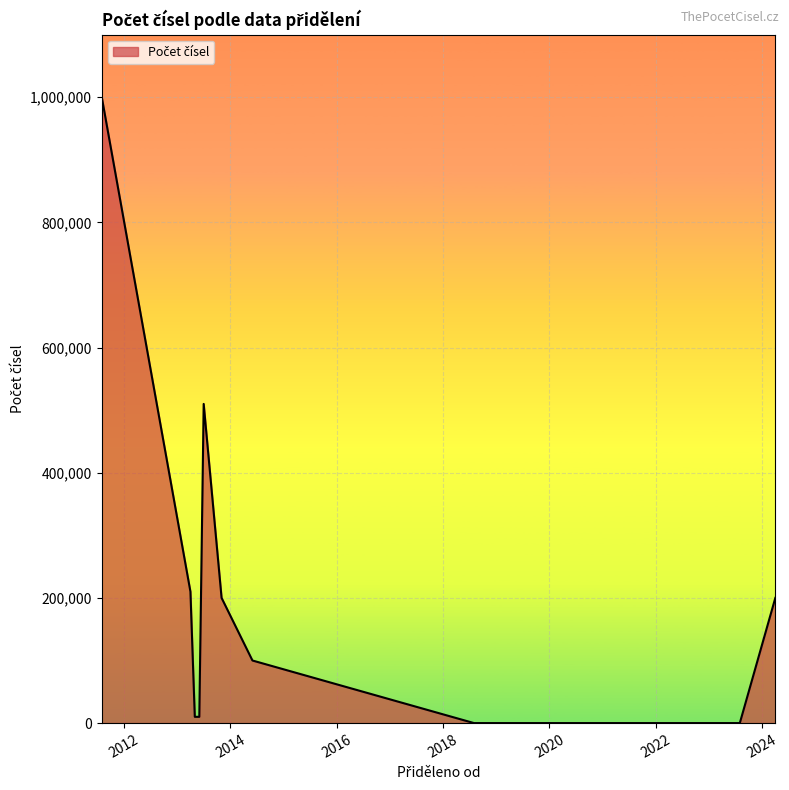

What is the maximum value shown in the chart?

1000000